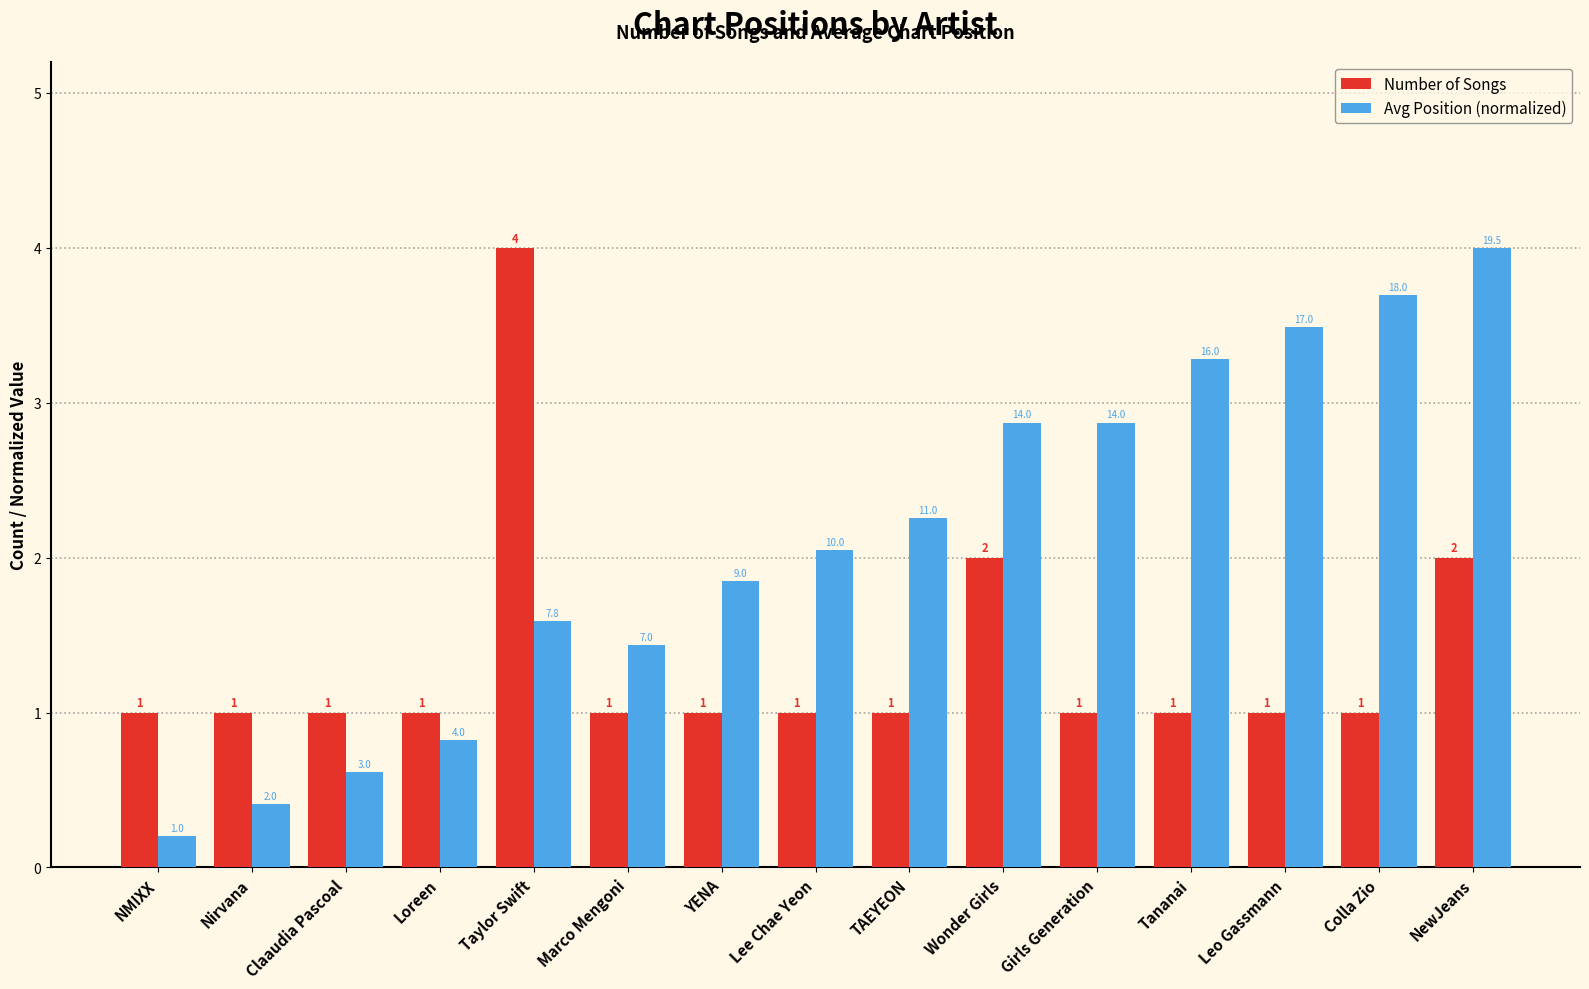

Which series has the widest spread of values?

Avg Position (normalized)